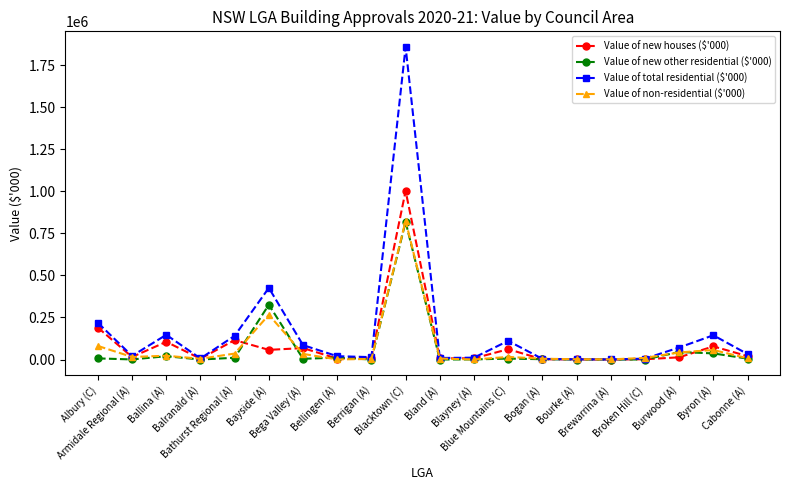

What are all the series names shown in the legend?

Value of new houses ($'000), Value of new other residential ($'000), Value of total residential ($'000), Value of non-residential ($'000)